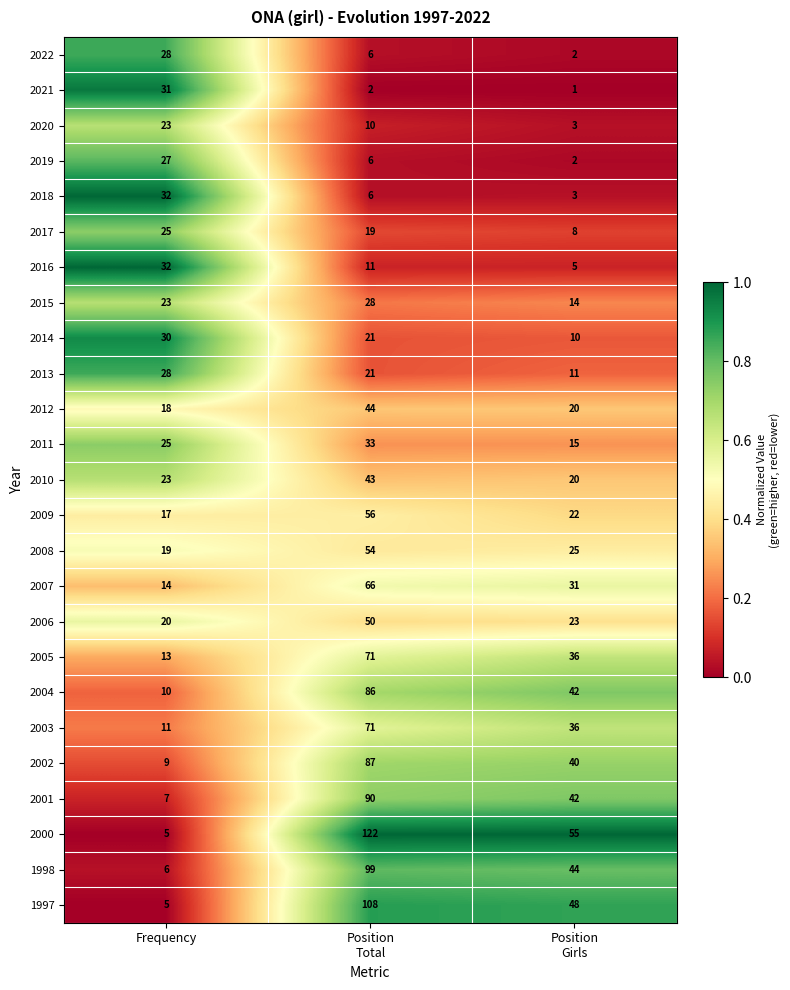

What is the spread (max minus min) of values at Frequency?

27